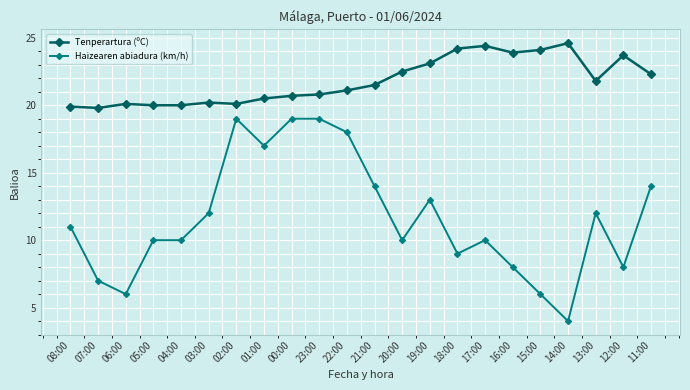

Which series has the largest total across all categories?

Tenperartura (ºC)